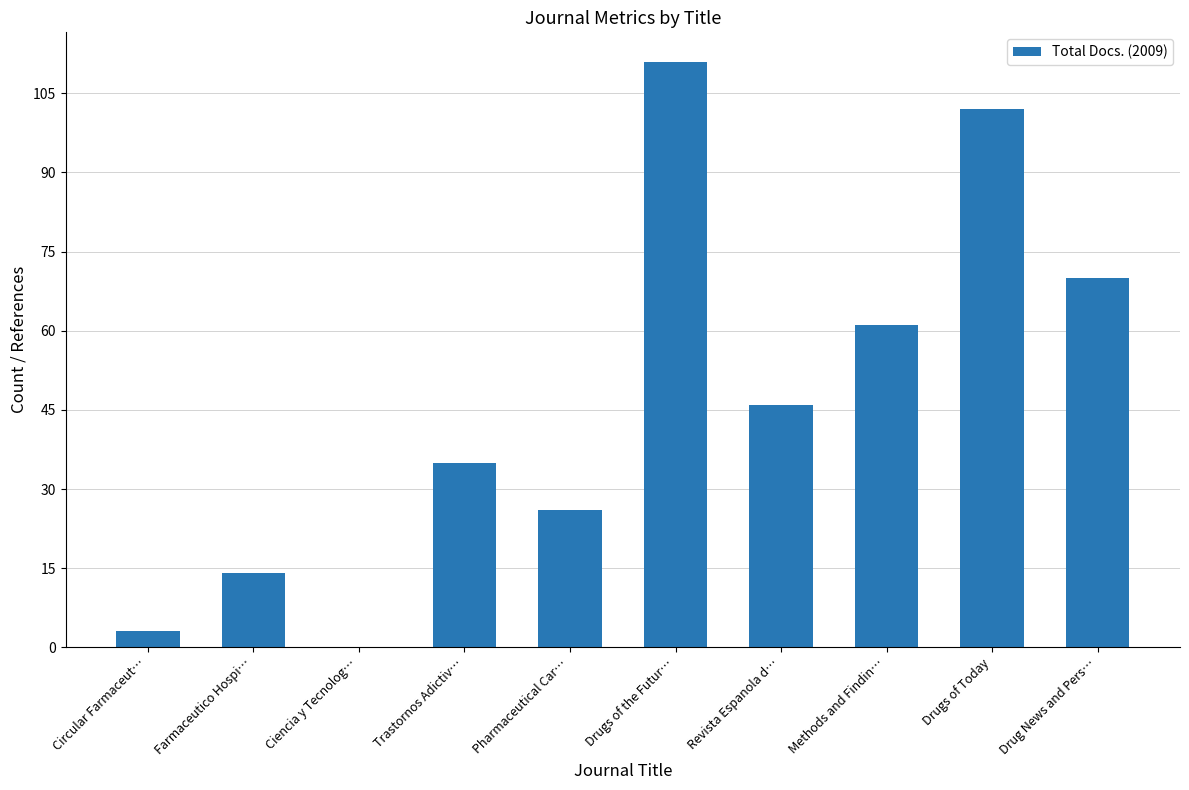

How many values are above zero?

9